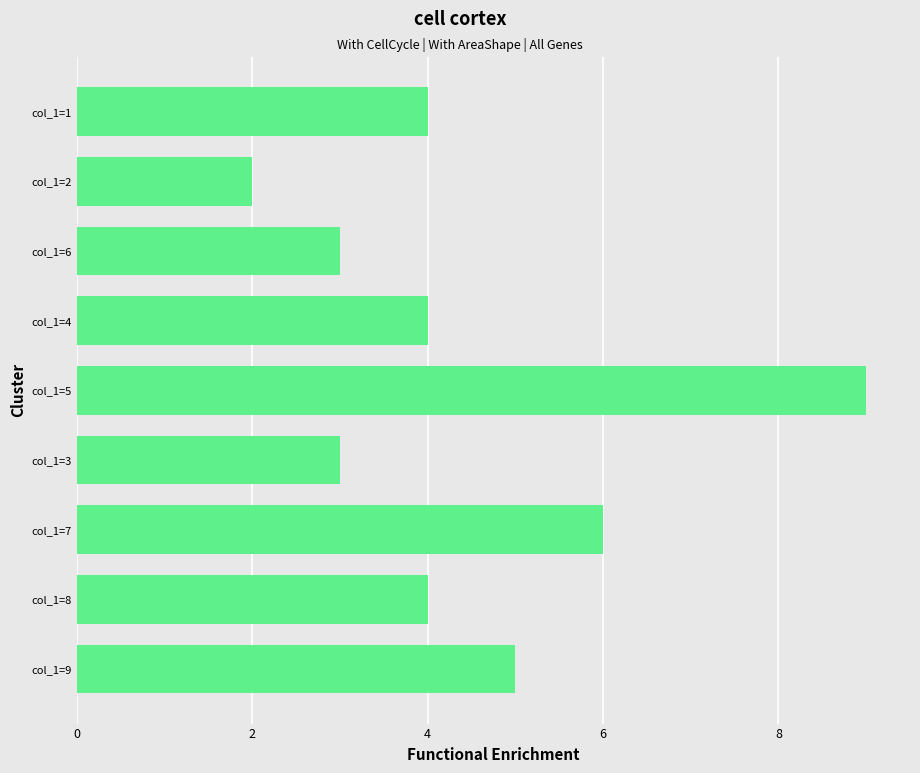

Is it true that the value at col_1=3 is 3?

True